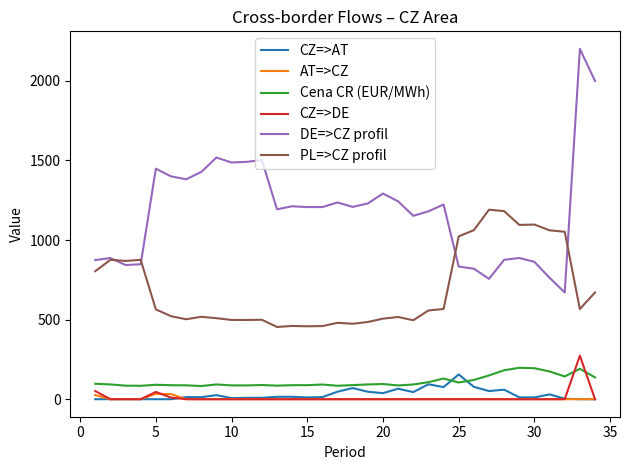

Which series has the largest range (max minus min)?

DE=>CZ profil